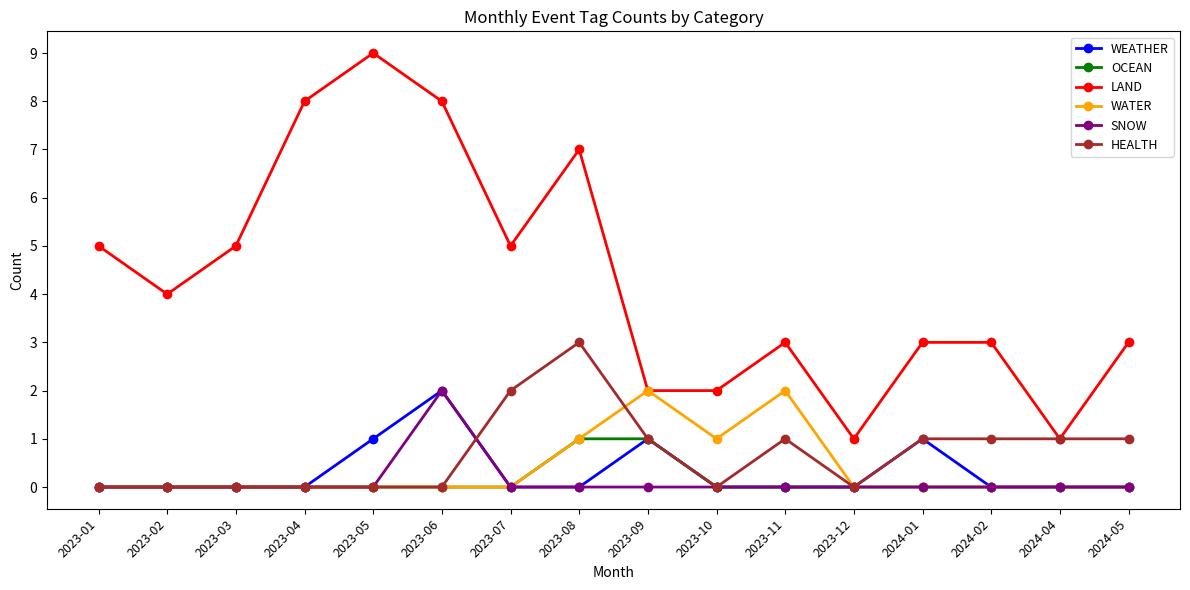

At which label does WEATHER reach its peak?

2023-06